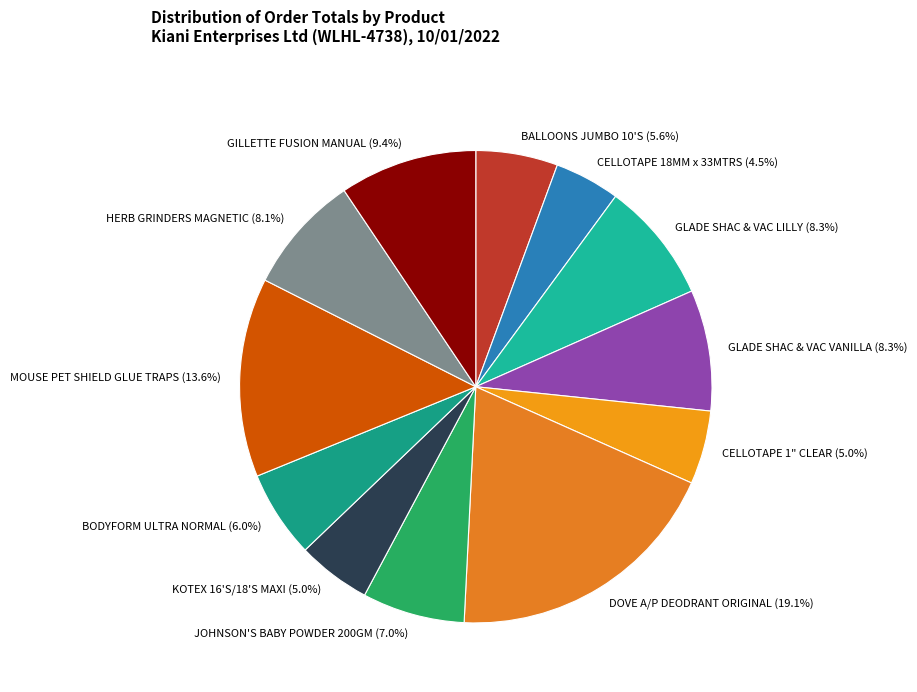

How many segments does this pie chart have?

12